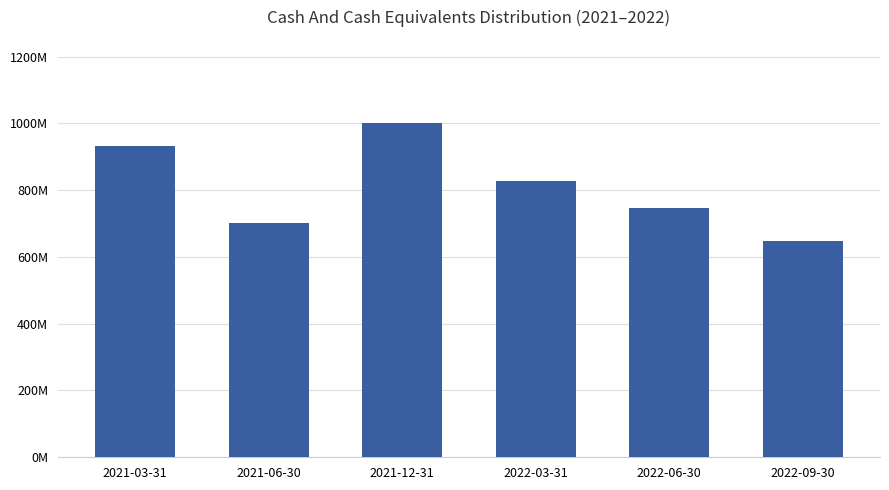

Rank the categories by value from highest to lowest.

2021-12-31, 2021-03-31, 2022-03-31, 2022-06-30, 2021-06-30, 2022-09-30